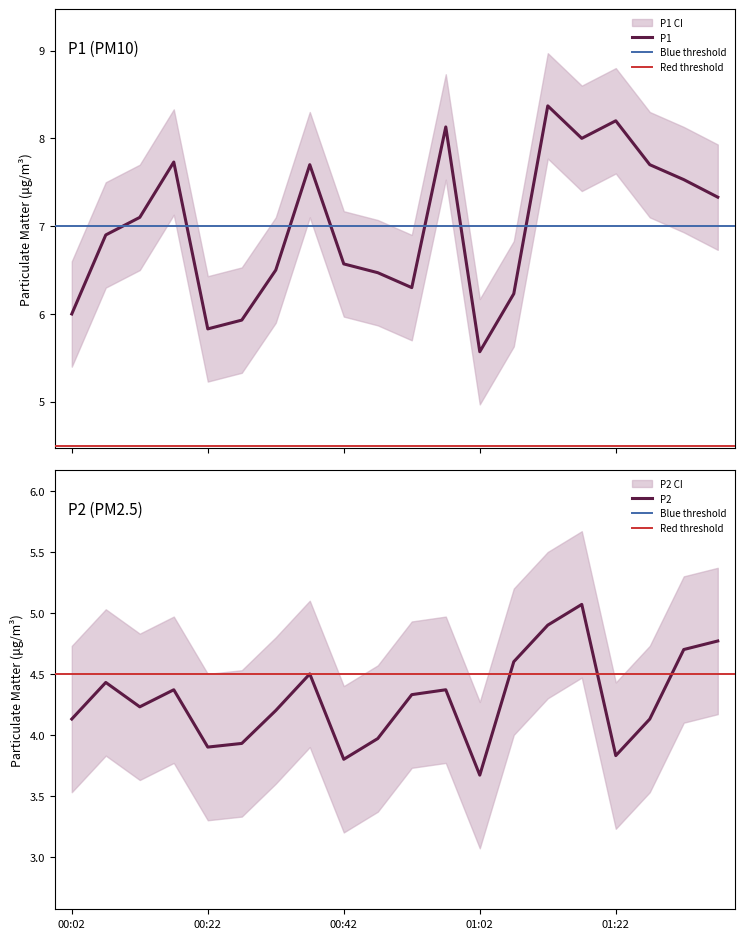

Reading right to left, extract all data points from this chart.

P1: 7.3	7.5	7.7	8.2	8.0	8.4	6.2	5.6	8.1	6.3	6.5	6.6	7.7	6.5	5.9	5.8	7.7	7.1	6.9	6.0
P2: 4.8	4.7	4.1	3.8	5.1	4.9	4.6	3.7	4.4	4.3	4.0	3.8	4.5	4.2	3.9	3.9	4.4	4.2	4.4	4.1